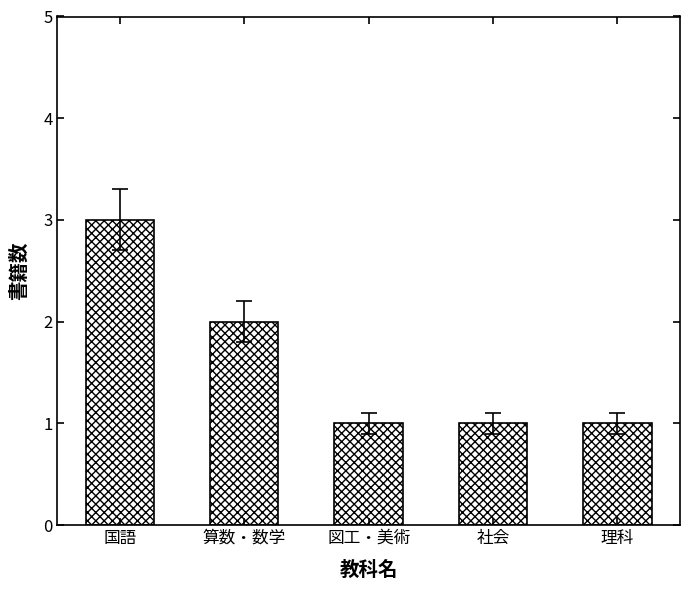

At which category does the chart reach its peak across all series?

国語